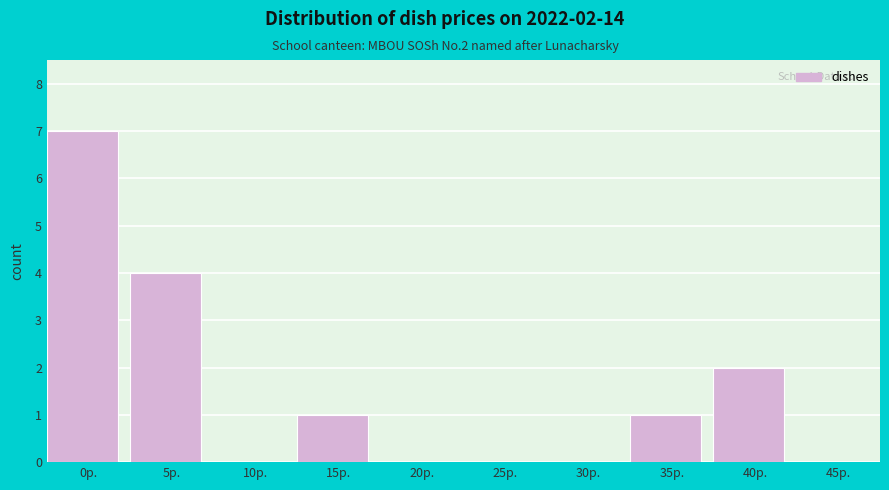

Reading left to right, transcribe all the data shown in this chart.

0р.=7	5р.=4	10р.=0	15р.=1	20р.=0	25р.=0	30р.=0	35р.=1	40р.=2	45р.=0